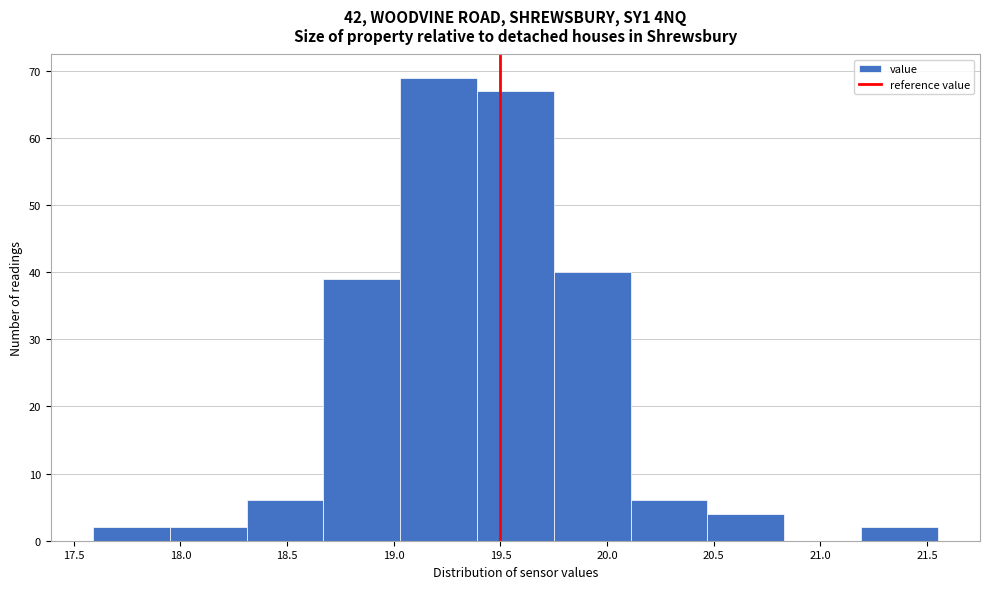

How tall is the bar that spans 18.67 to 19.03 on the x-axis? Neither the bar edges nor the heights are printed on the chart, so give them approximately, as read against the axes.

39